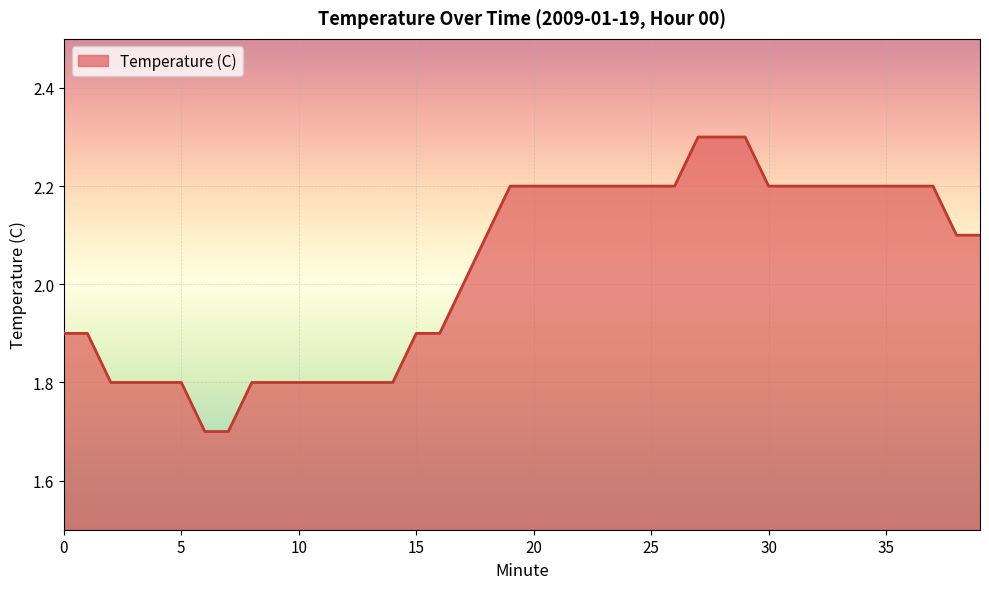

Reading left to right, transcribe all the data shown in this chart.

1.9	1.9	1.8	1.8	1.8	1.8	1.7	1.7	1.8	1.8	1.8	1.8	1.8	1.8	1.8	1.9	1.9	2.0	2.1	2.2	2.2	2.2	2.2	2.2	2.2	2.2	2.2	2.3	2.3	2.3	2.2	2.2	2.2	2.2	2.2	2.2	2.2	2.2	2.1	2.1